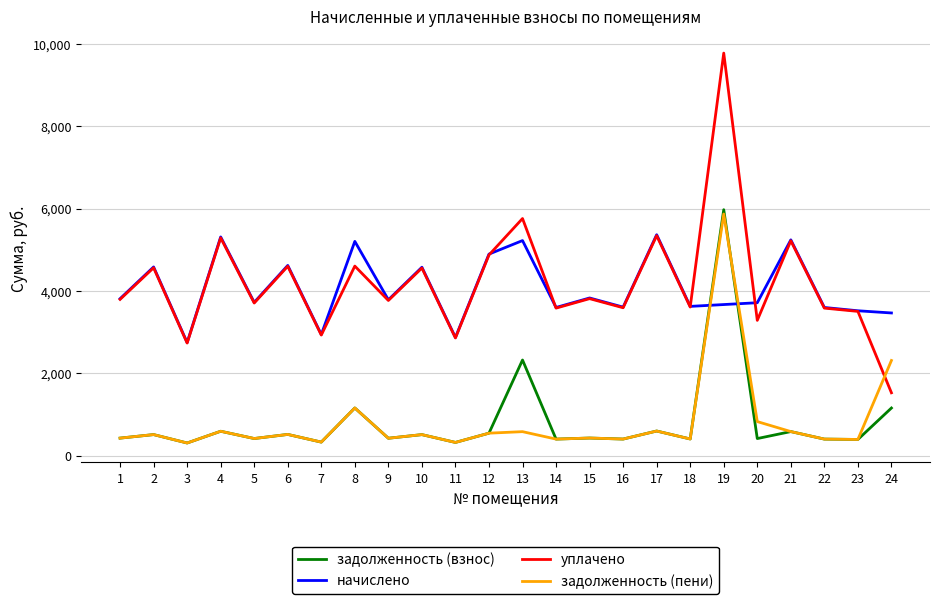

At which category is the sum across all series the highest?

19